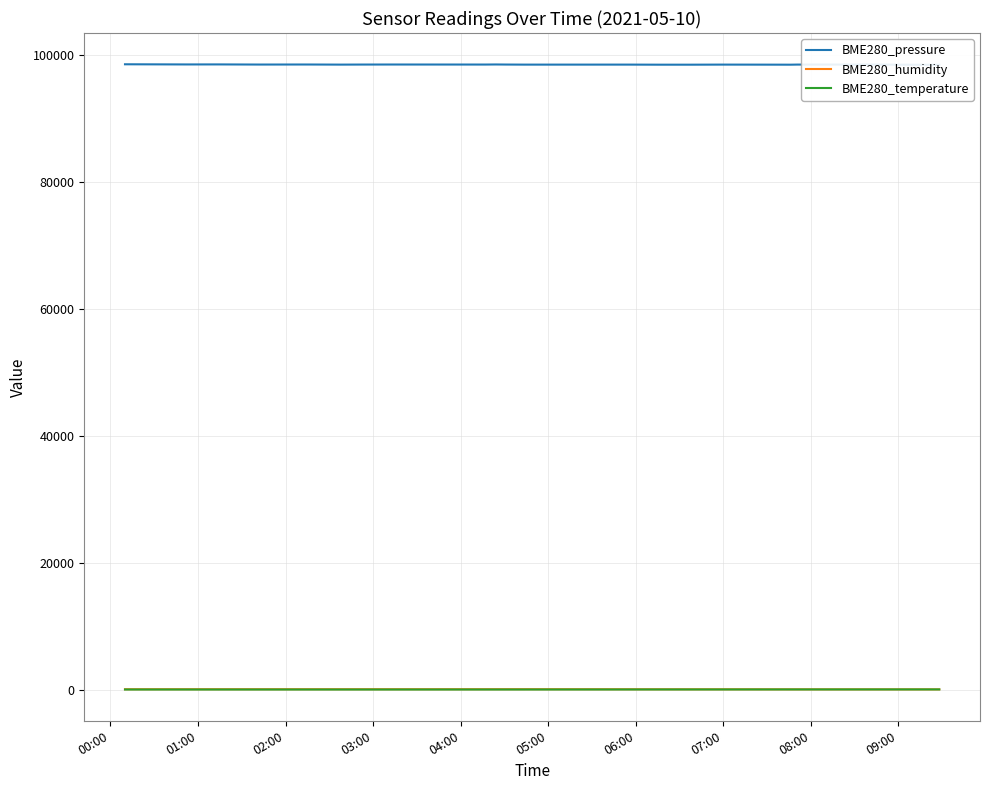

Which series has the largest range (max minus min)?

BME280_pressure